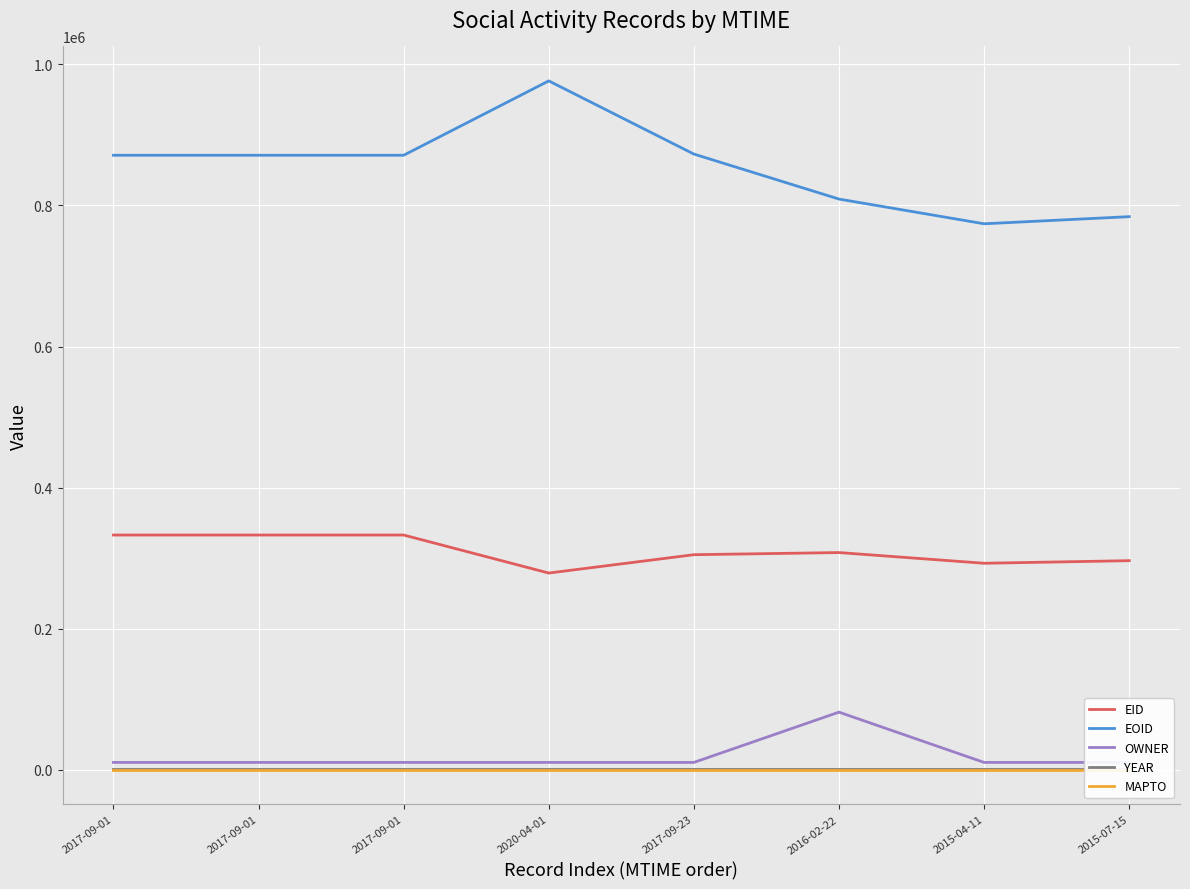

At which label is EOID closest to 875210?

2017-09-23